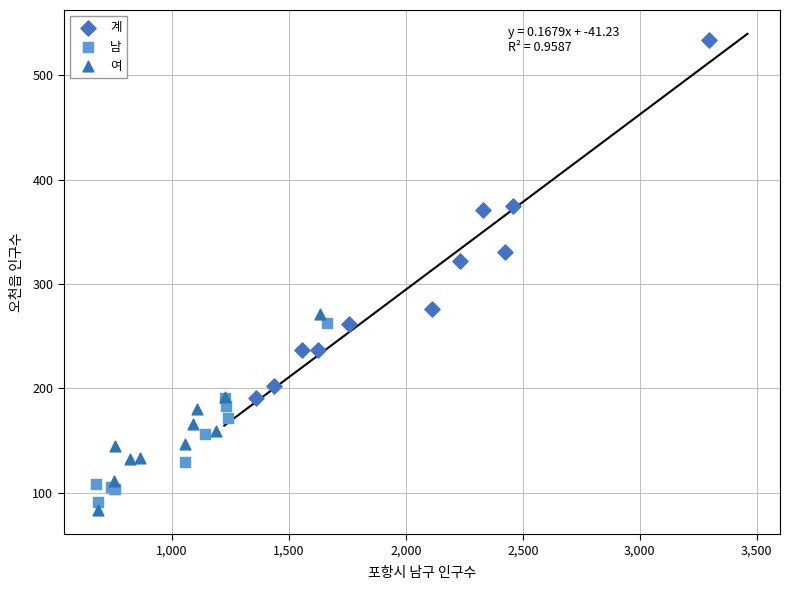

Which series contains the highest Y value?

계